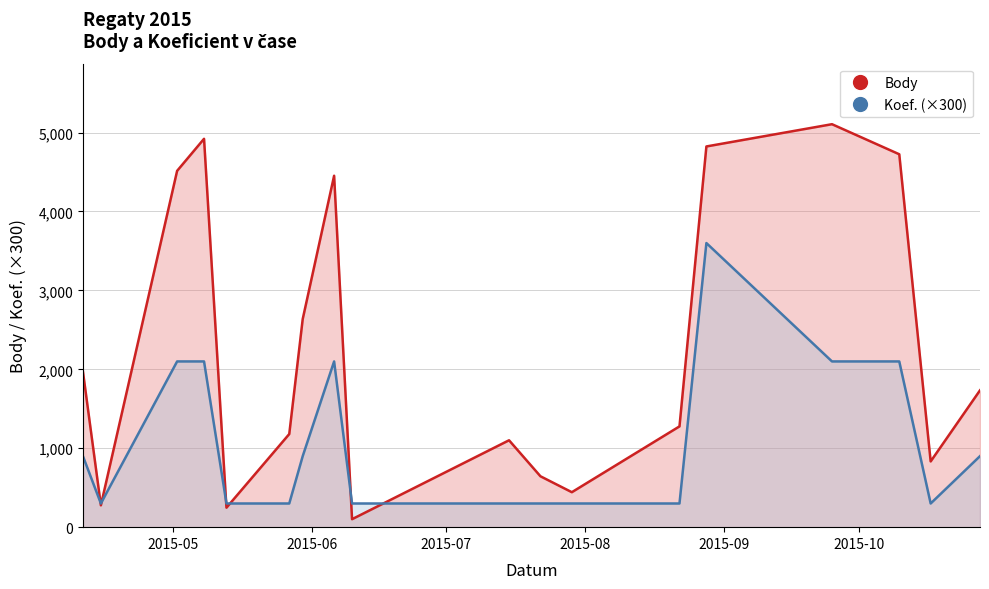

In Koef., how many points are lower than both neighbors (excluding endpoints)?

2